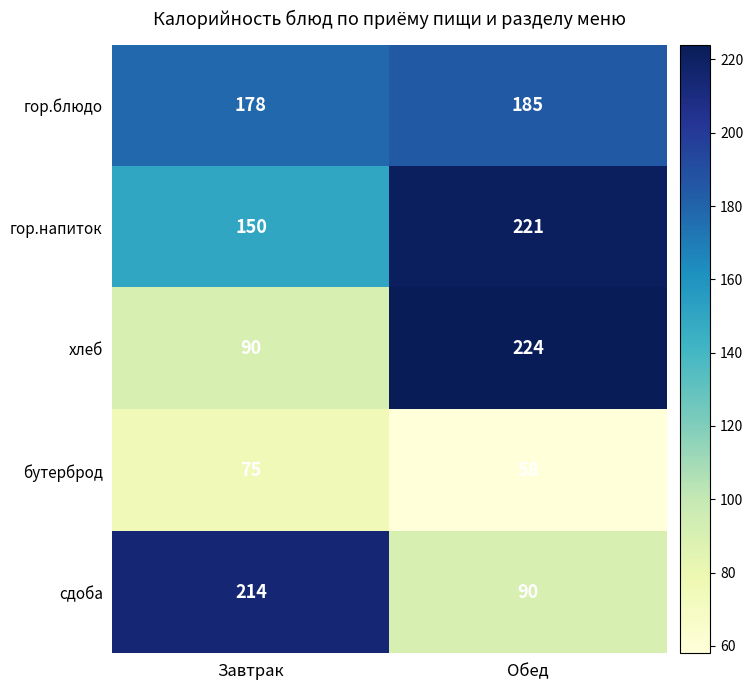

What is the greatest value displayed?

224